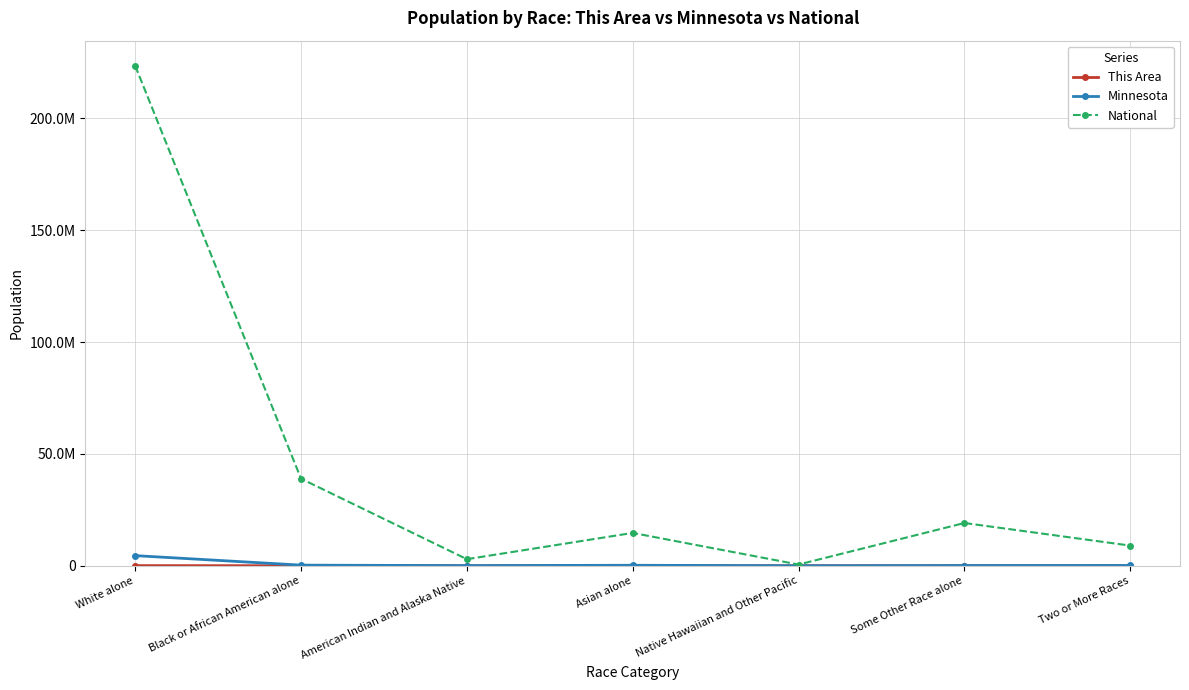

Is the value of This Area at Asian alone greater than the value of National at American Indian and Alaska Native?

No